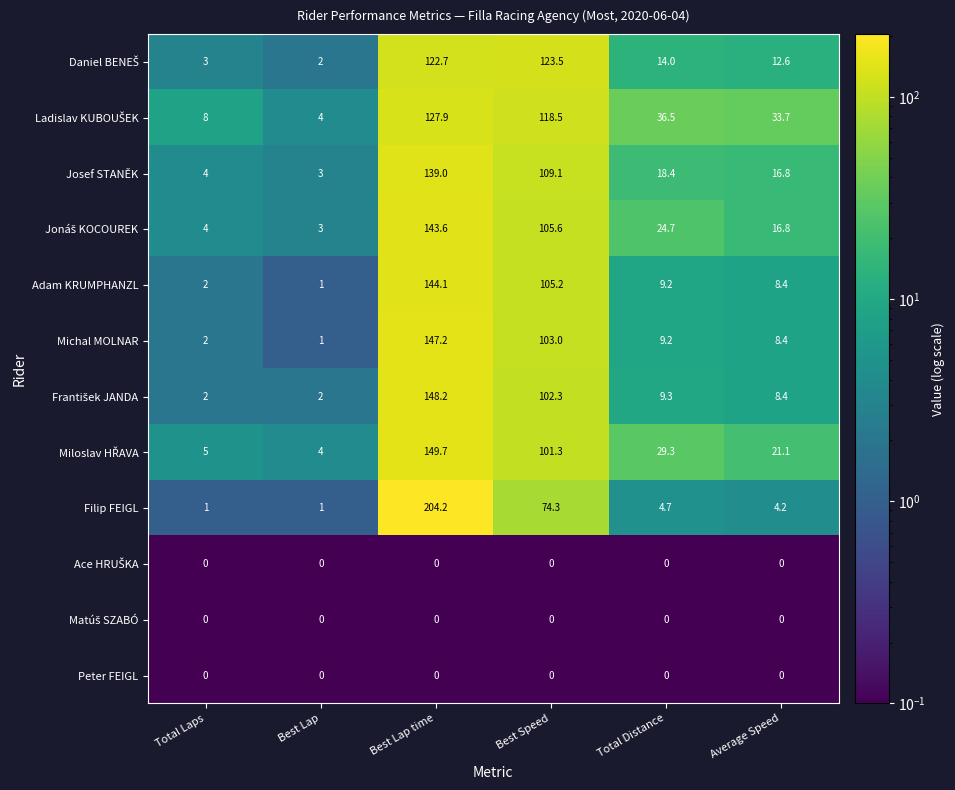

What is the sum of all Michal MOLNAR values?

270.8